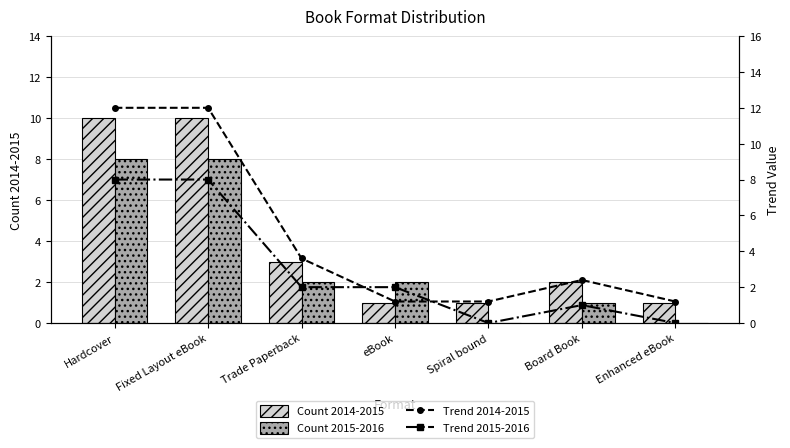

Which series has the largest total across all categories?

Trend 2014-2015